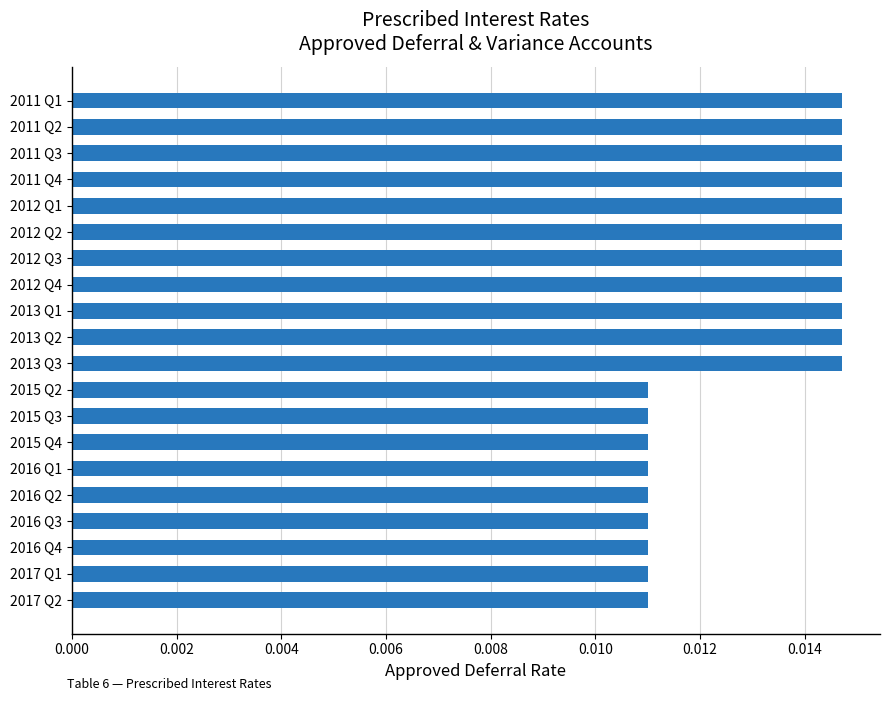

What is the label of the 14th bar from the top?

2015 Q4